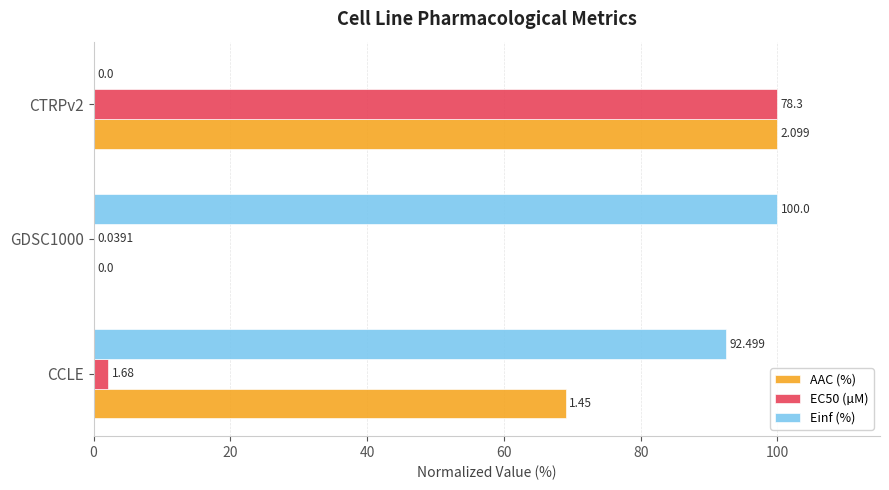

Is the value of Einf (%) at CTRPv2 greater than the value of EC50 (µM) at CTRPv2?

No